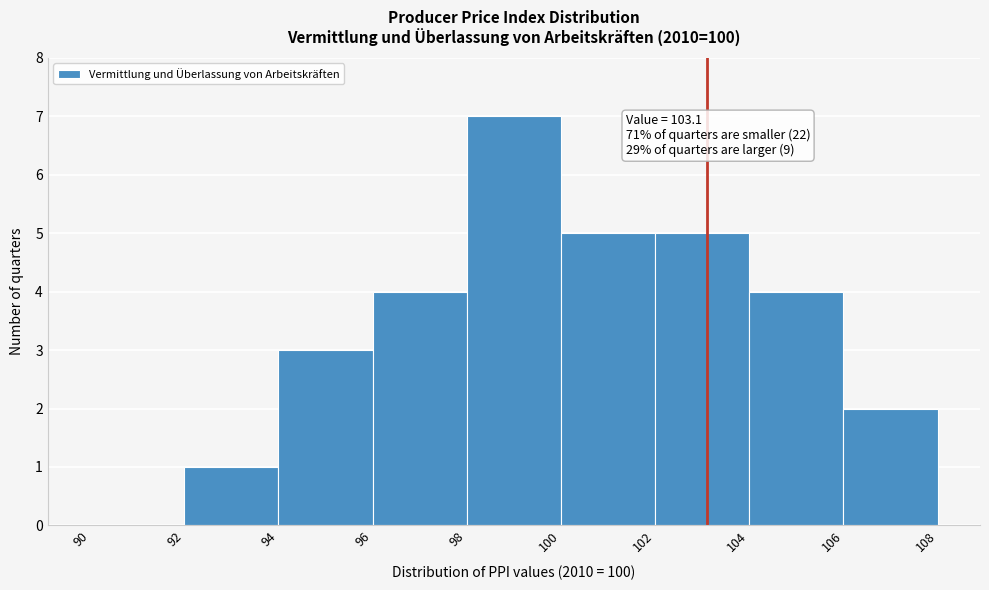

Over which range of the x-axis is the bar tallest?

98 to 100